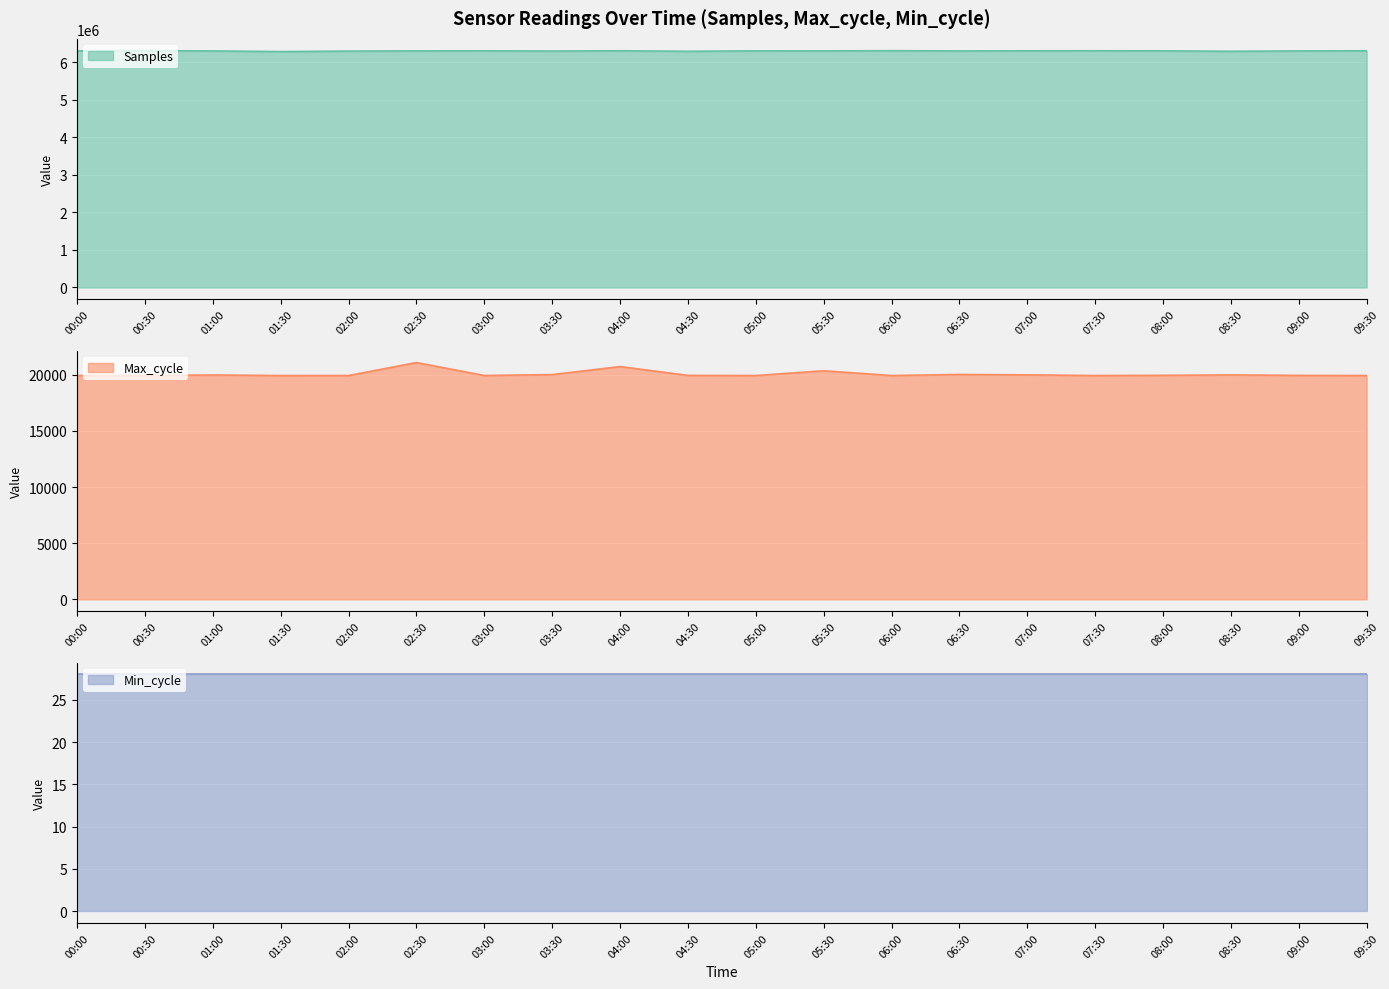

The value of Samples at 01:30 is 6287853. True or false?

True